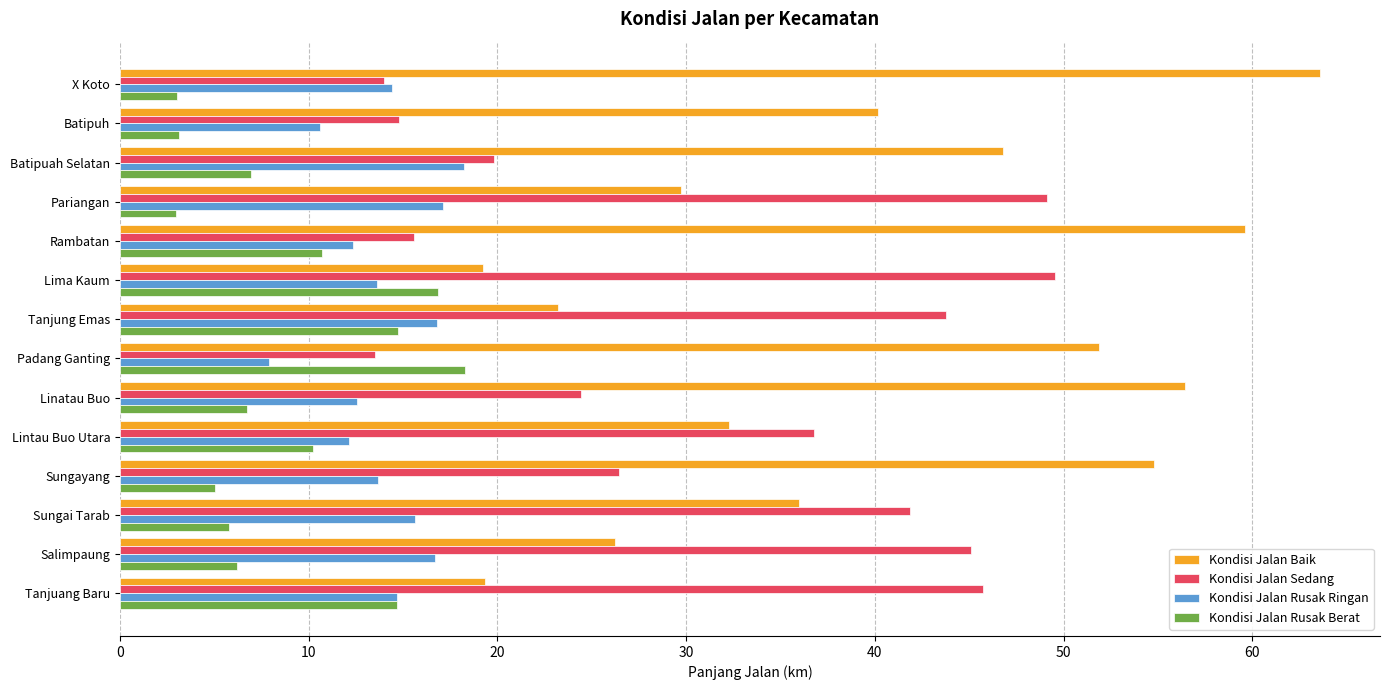

Which category has the highest value across all series?

X Koto